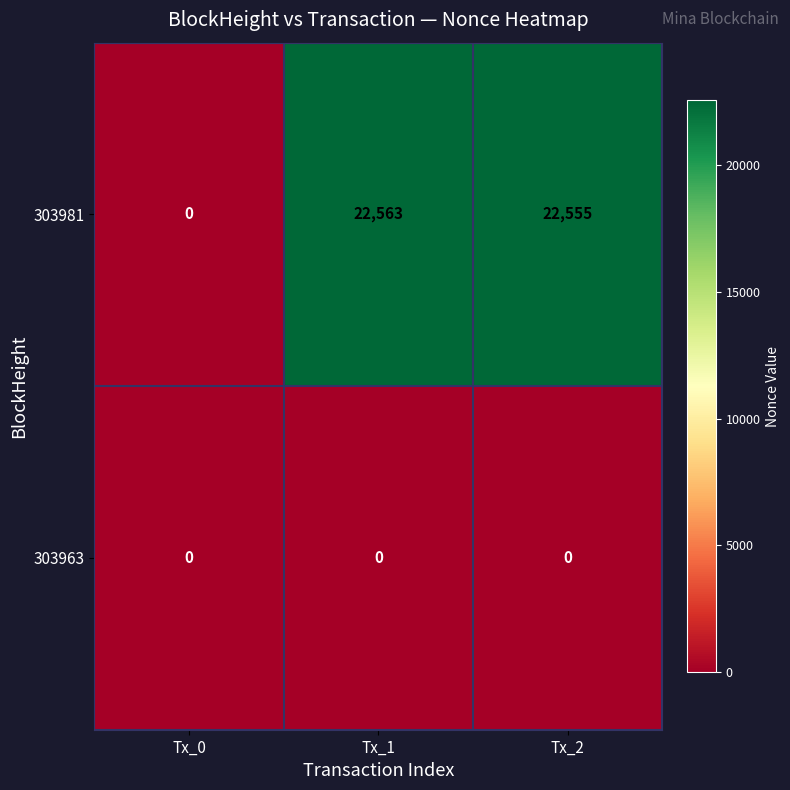

At which category is the sum across all series the highest?

Tx_1